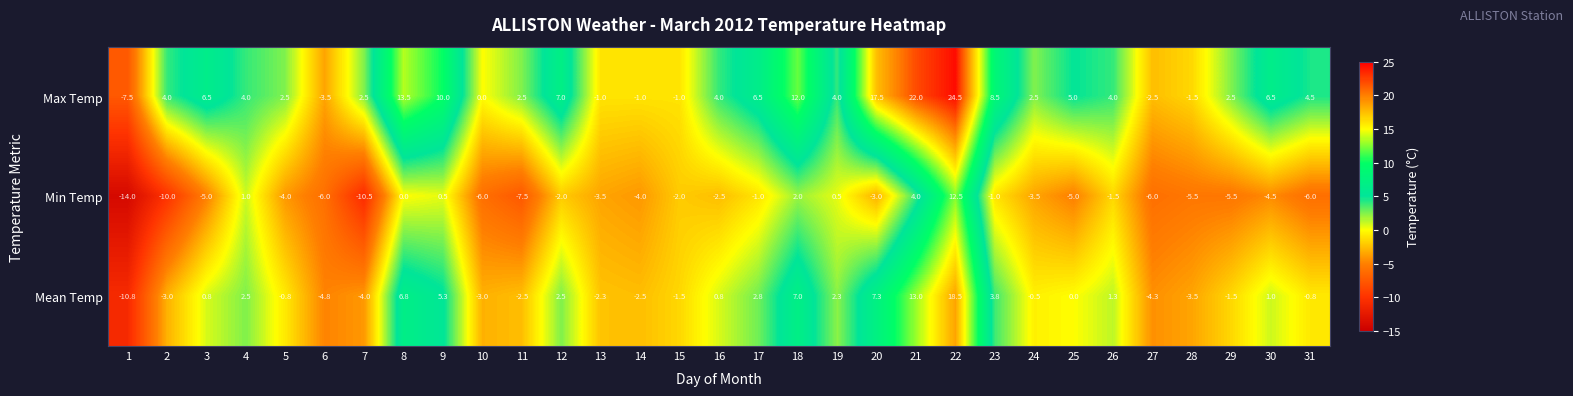

The Min Temp series shows -3.5 at 12. True or false?

False